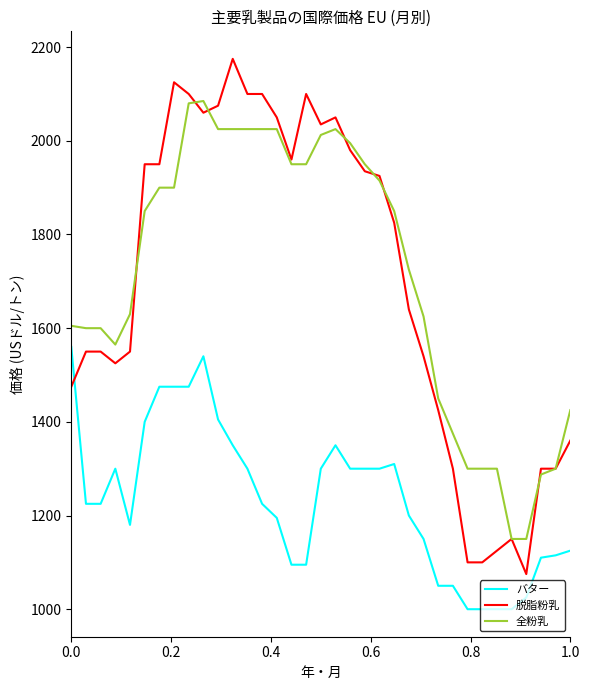

What are all the series names shown in the legend?

バター, 脱脂粉乳, 全粉乳